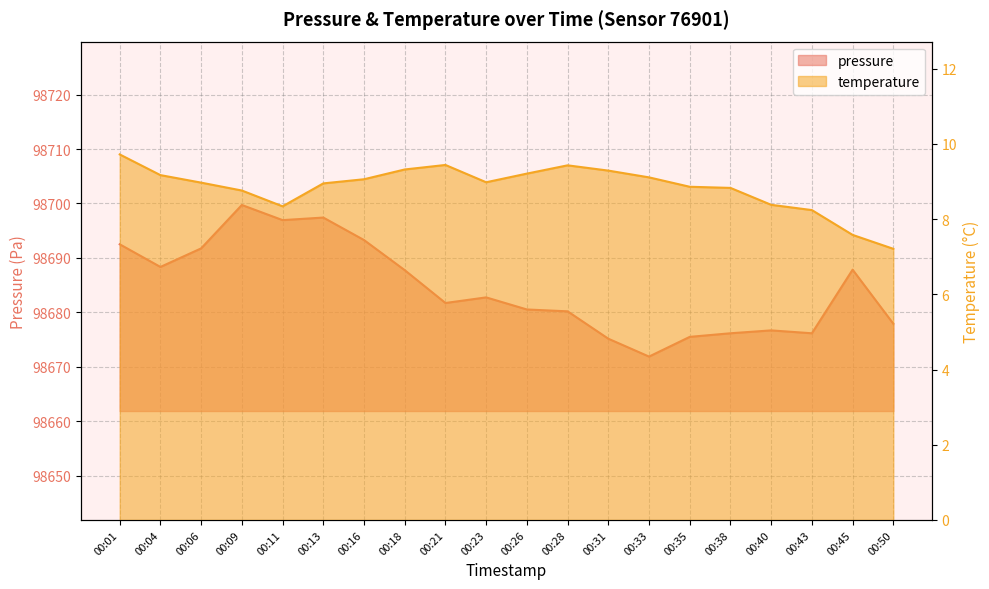

Does the chart display data point markers on the line(s)?

No